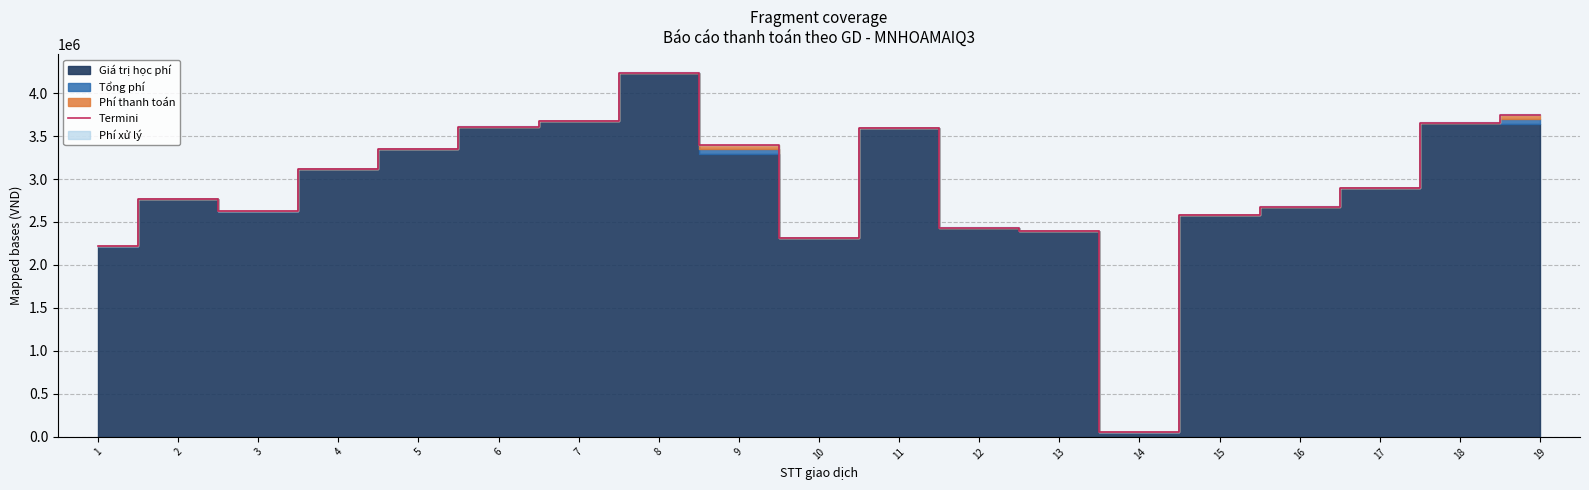

Is it true that the value at 16 is 2678300?

True